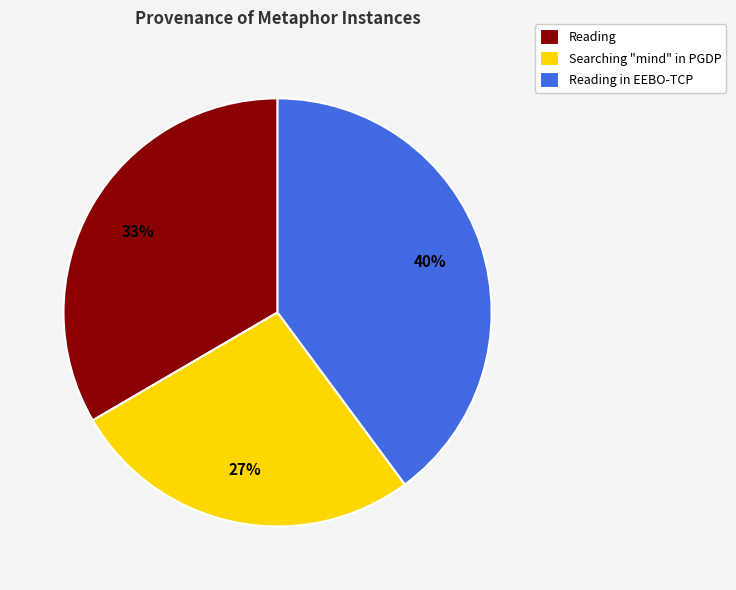

Does Searching "mind" in PGDP account for over 50% of the chart?

No